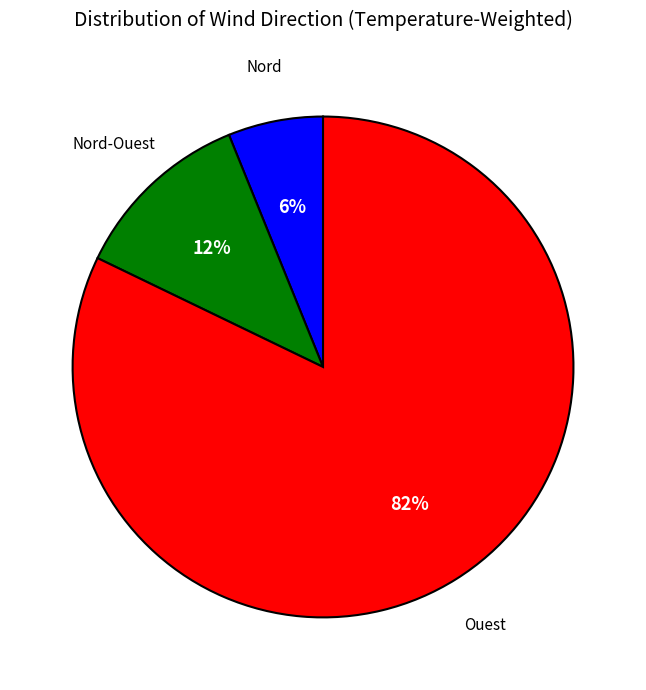

Which slice is the largest?

Ouest